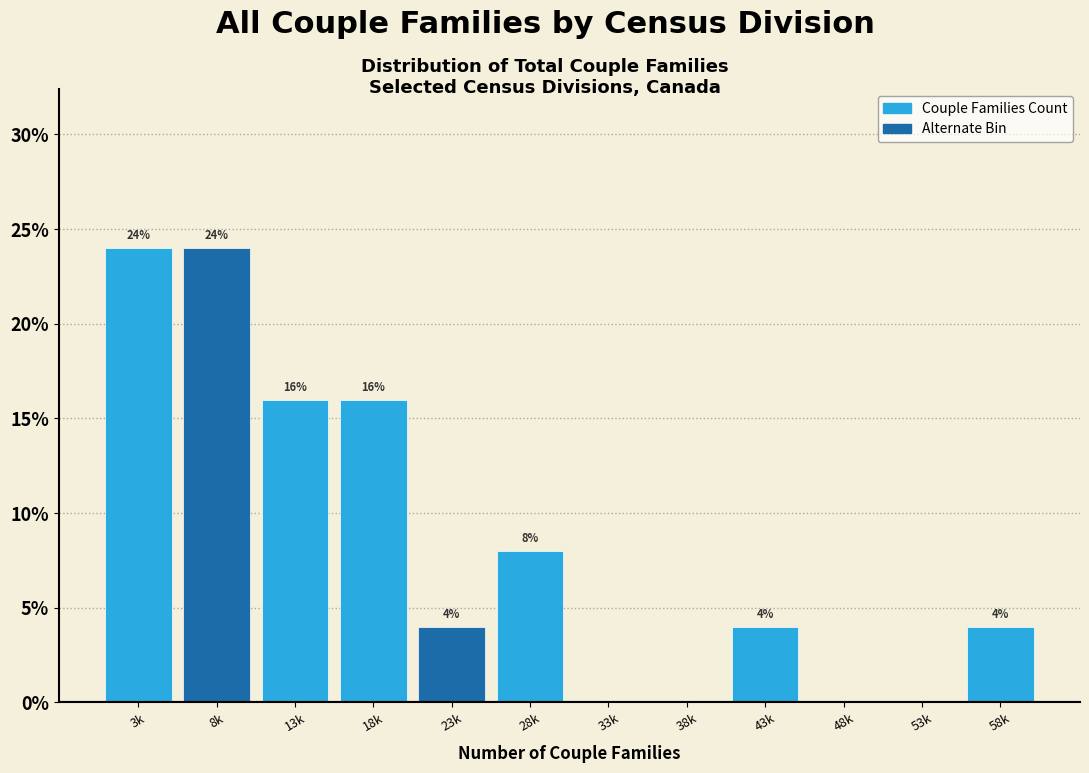

Reading left to right, transcribe all the data shown in this chart.

3k=24	8k=24	13k=16	18k=16	23k=4	28k=8	33k=0	38k=0	43k=4	48k=0	53k=0	58k=4